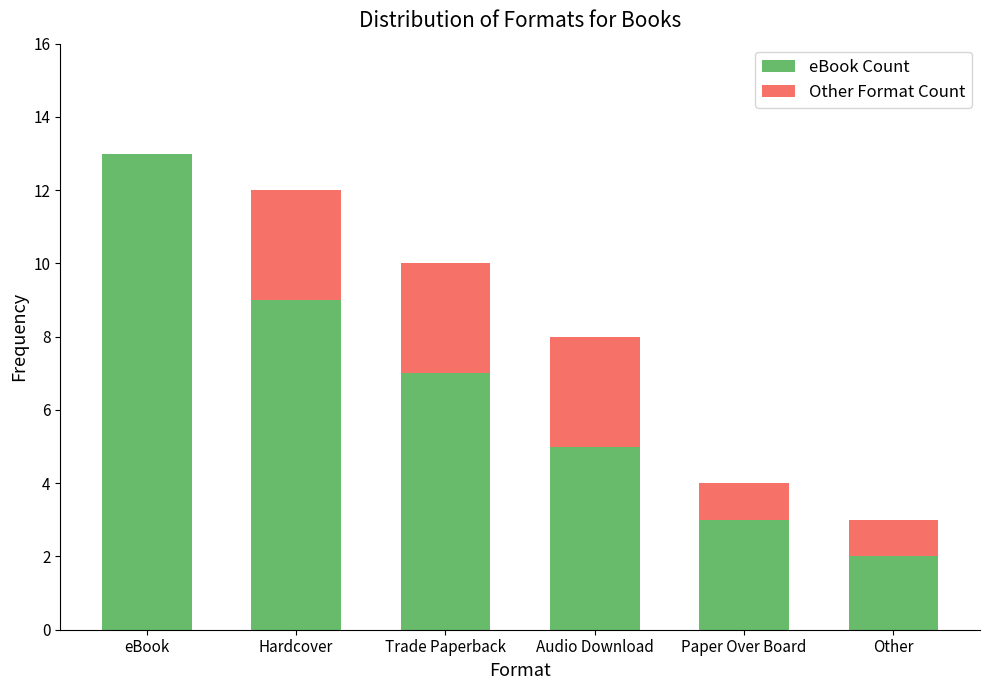

Reading left to right, transcribe the values for eBook Count.

eBook=13	Hardcover=9	Trade Paperback=7	Audio Download=5	Paper Over Board=3	Other=2